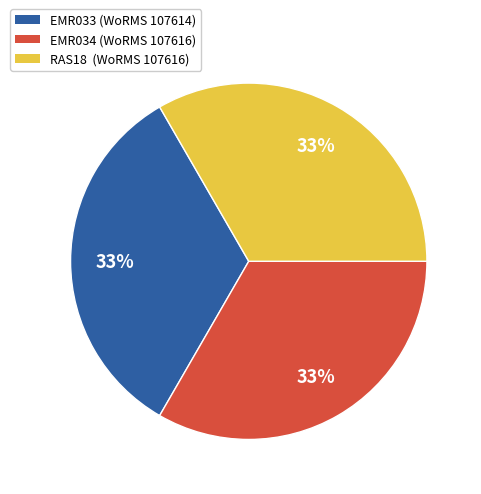

How many slices are in this pie chart?

3